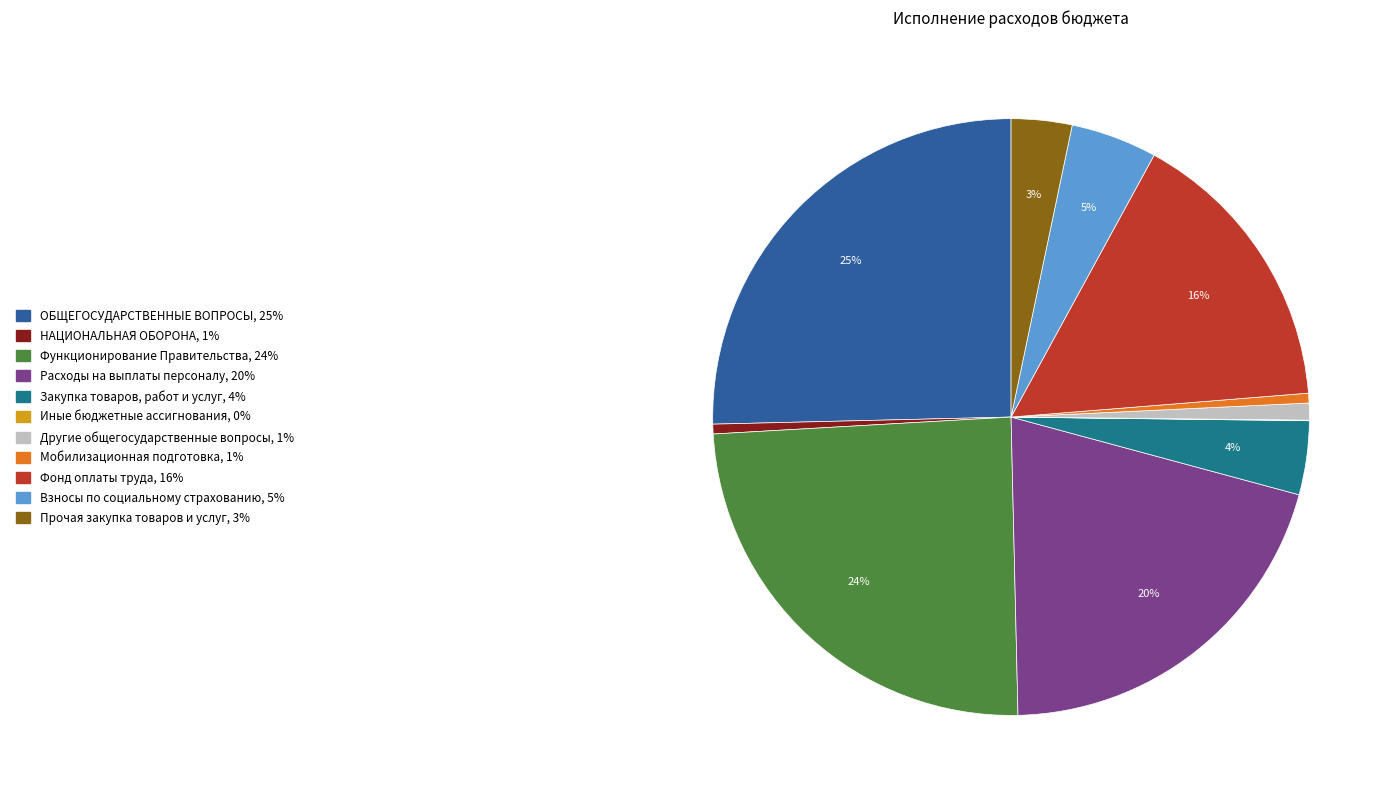

Does any single category account for the majority?

No